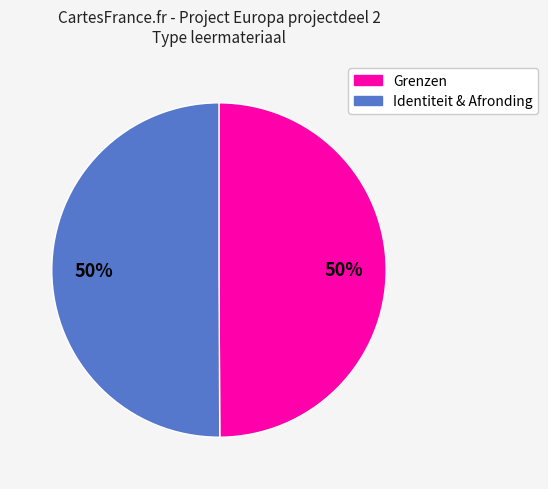

To the nearest percent, what is the average slice percentage?

50%